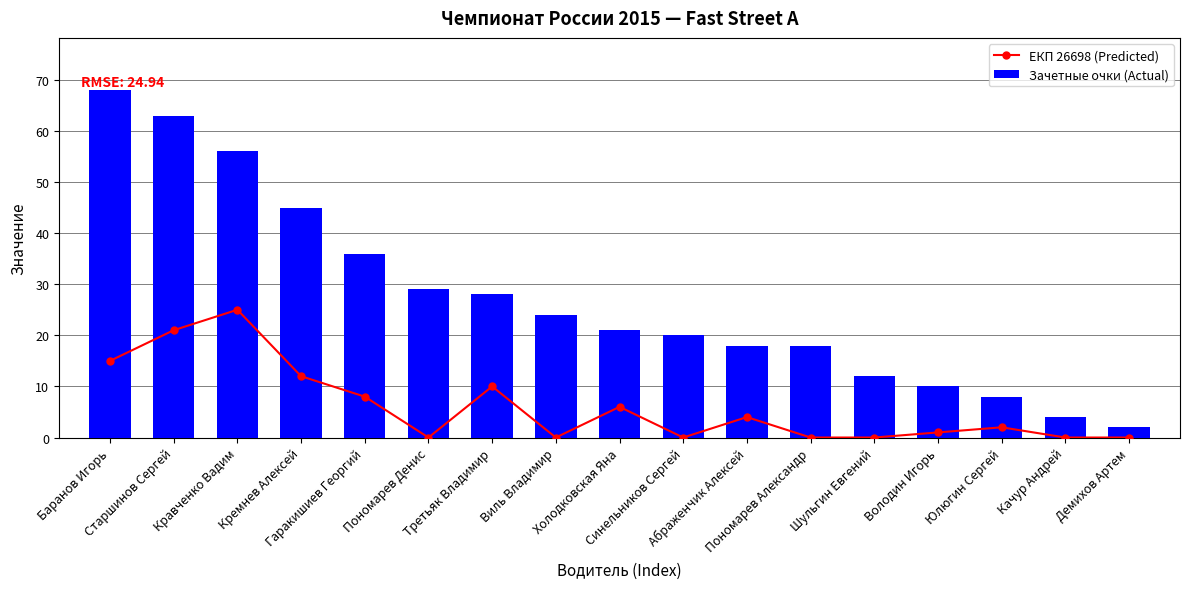

What is the label of the 1st bar from the left?

Баранов Игорь